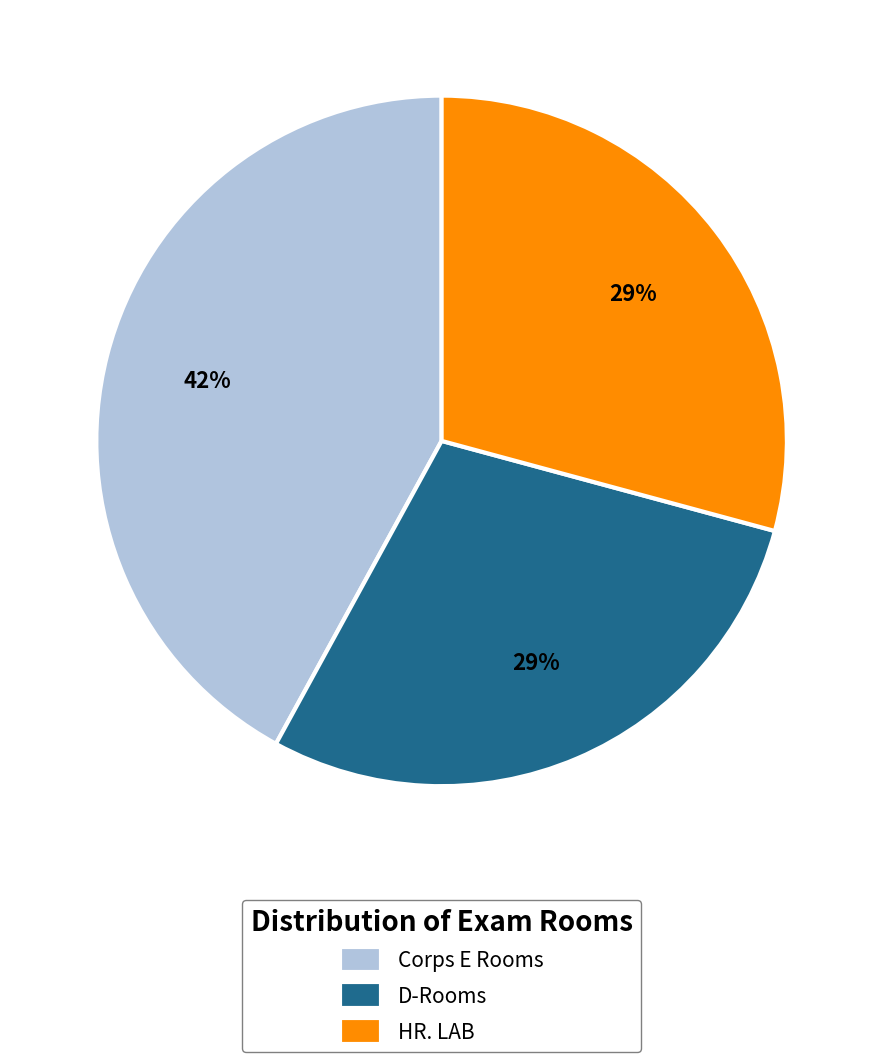

Is there a majority slice in this chart?

No